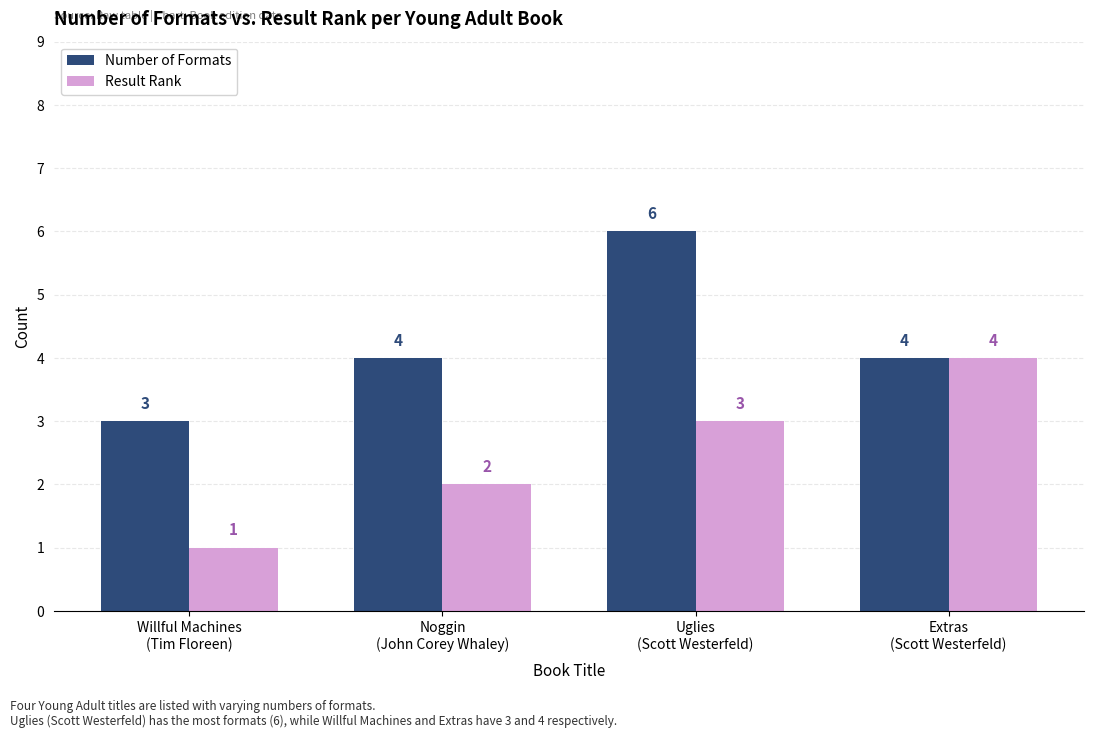

At which category does the chart reach its minimum across all series?

Willful Machines
(Tim Floreen)